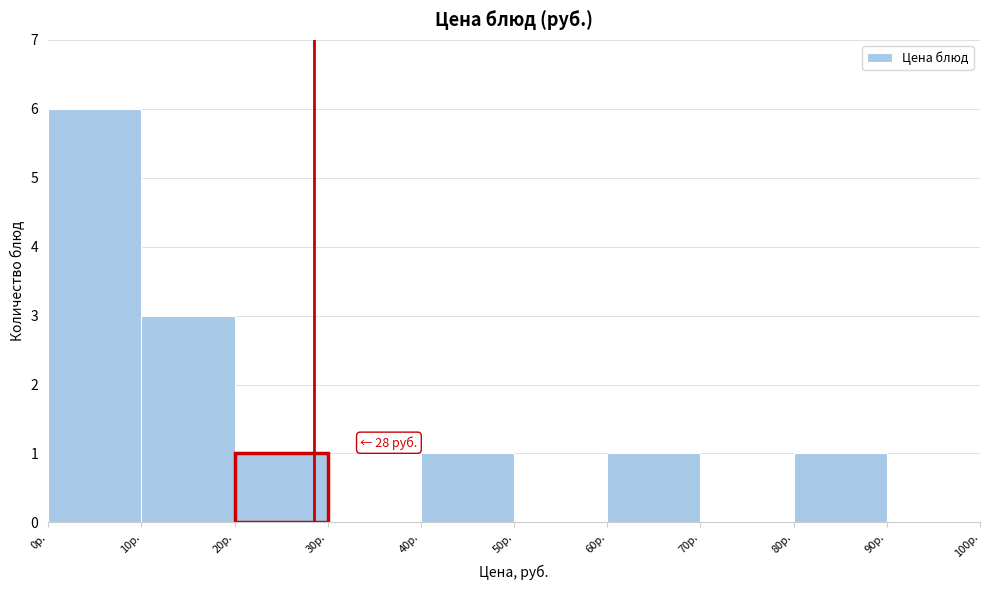

Which range on the x-axis has the tallest bar?

0 to 10